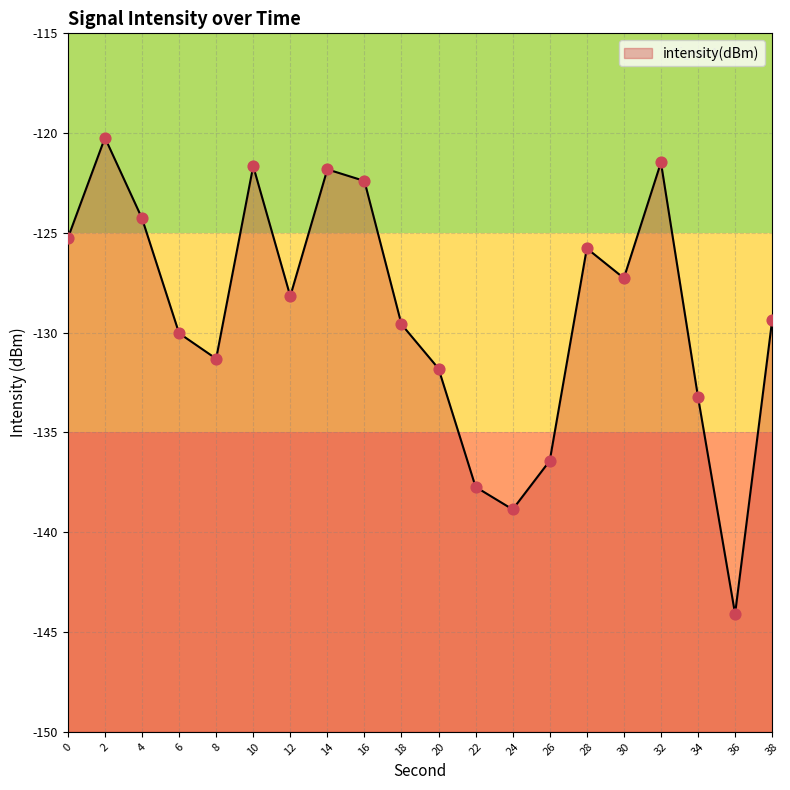

Between 2 and 18, which is larger?

2